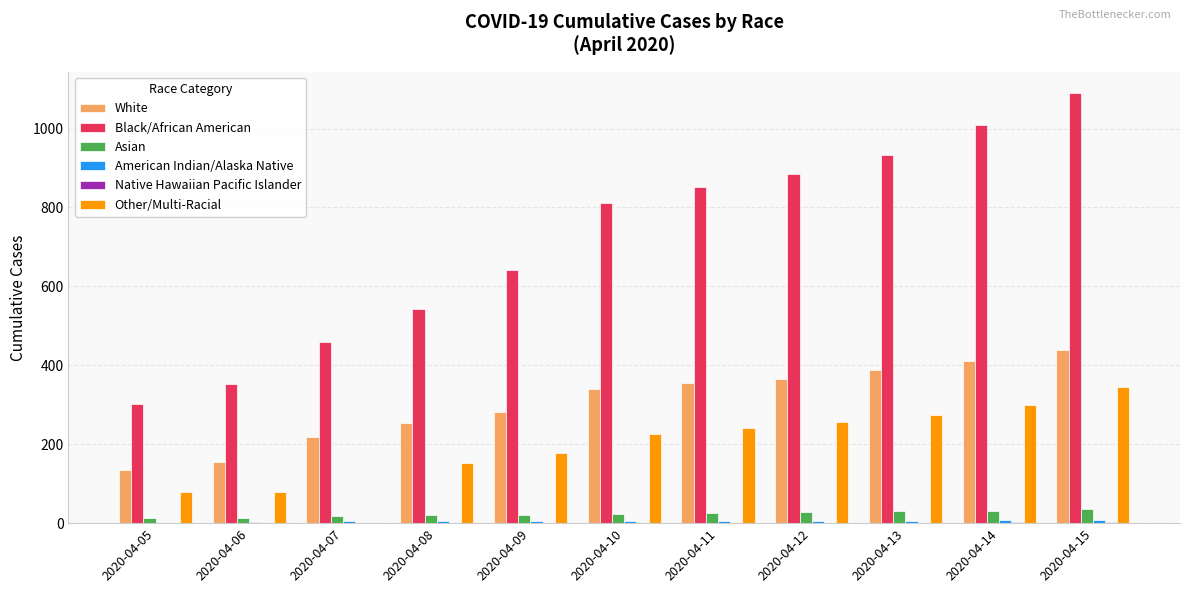

Which series has the largest total across all categories?

Black/African American